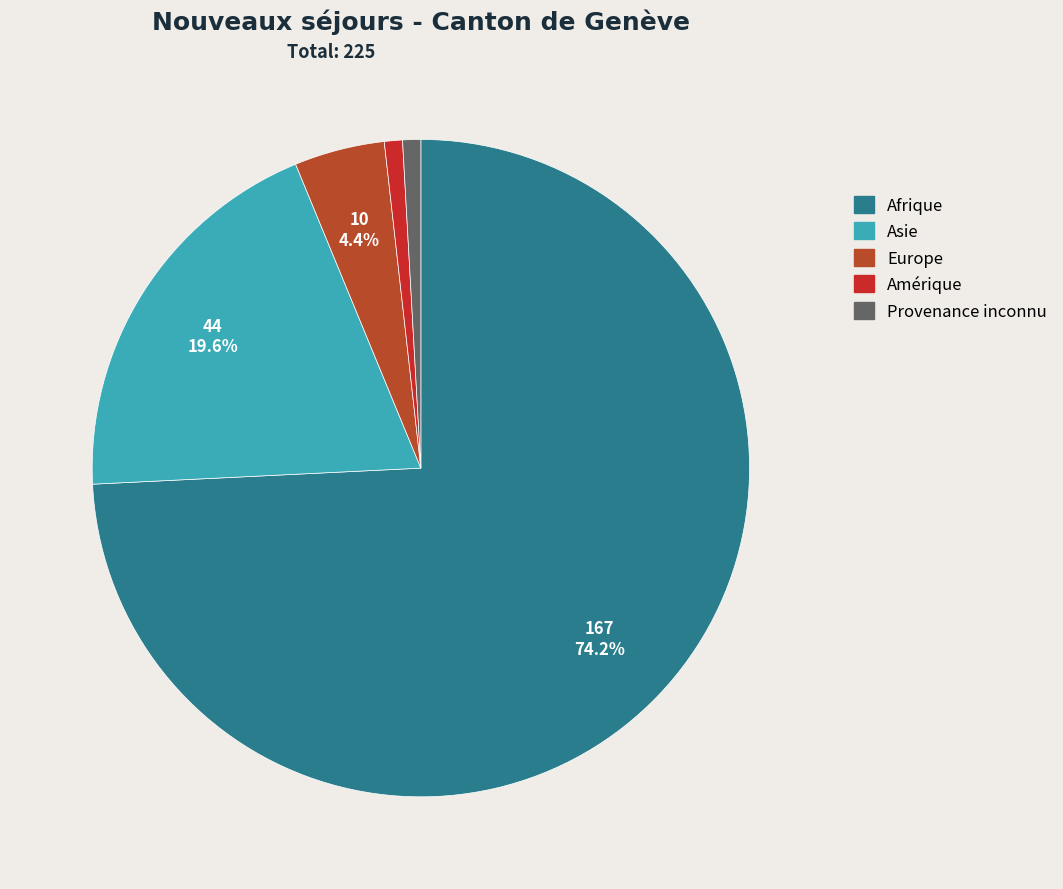

To the nearest percent, what percentage of the pie is Asie?

20%